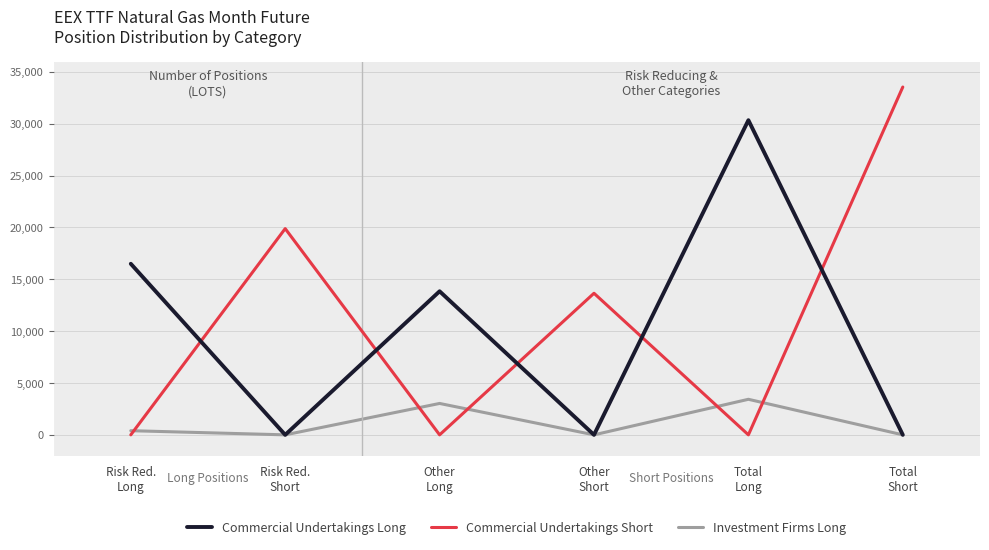

What is the difference between the maximum and minimum values in the Commercial Undertakings Long series?

30343.8